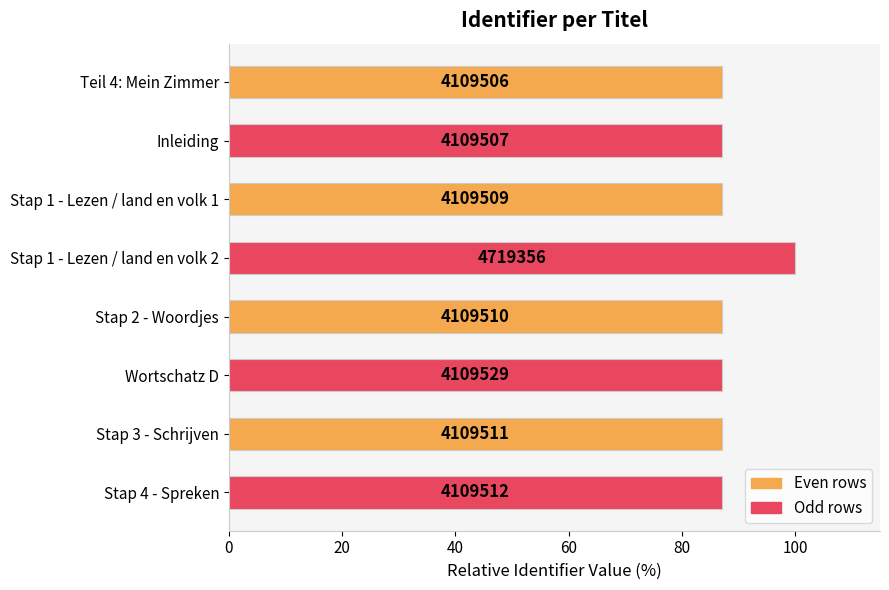

Are the bars horizontal?

Yes